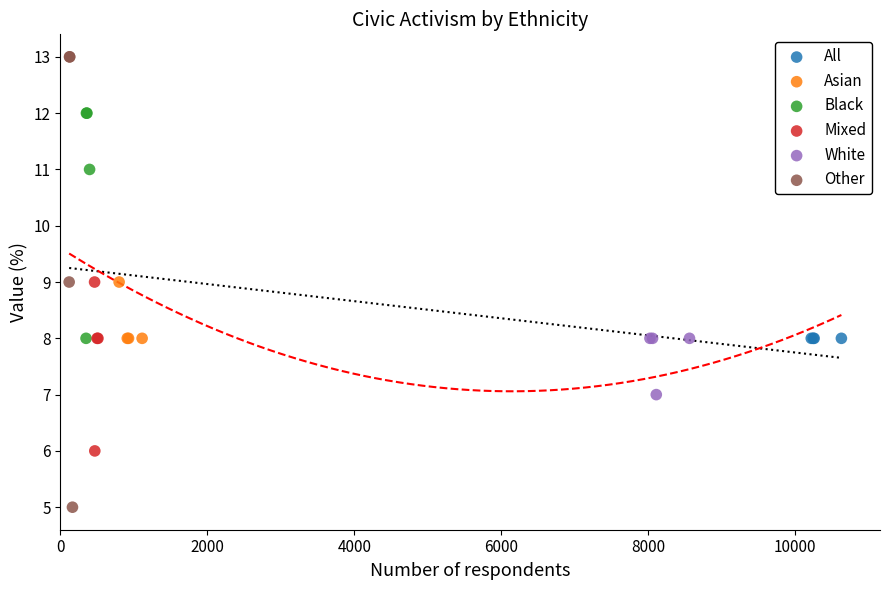

Which series reaches the minimum Y coordinate?

Other